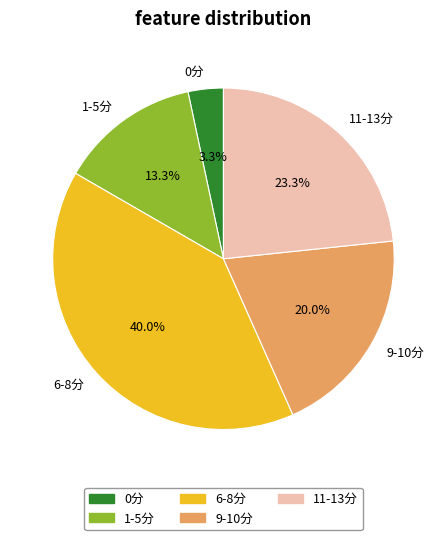

What percentage is NOT represented by 0分?

96.7%